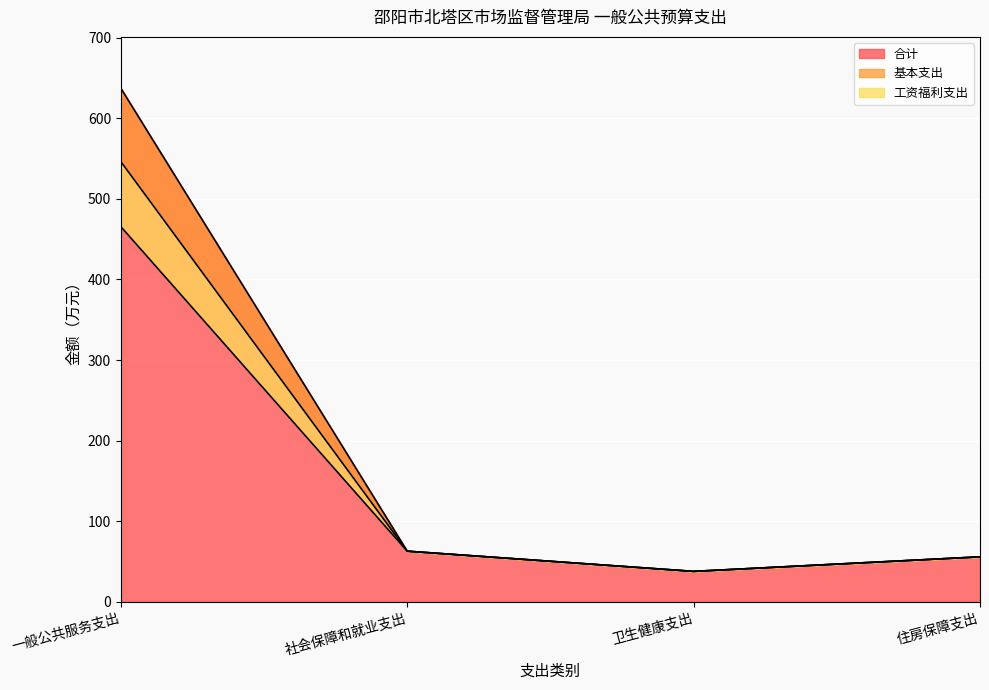

At which label does 工资福利支出 first exceed 62?

一般公共服务支出